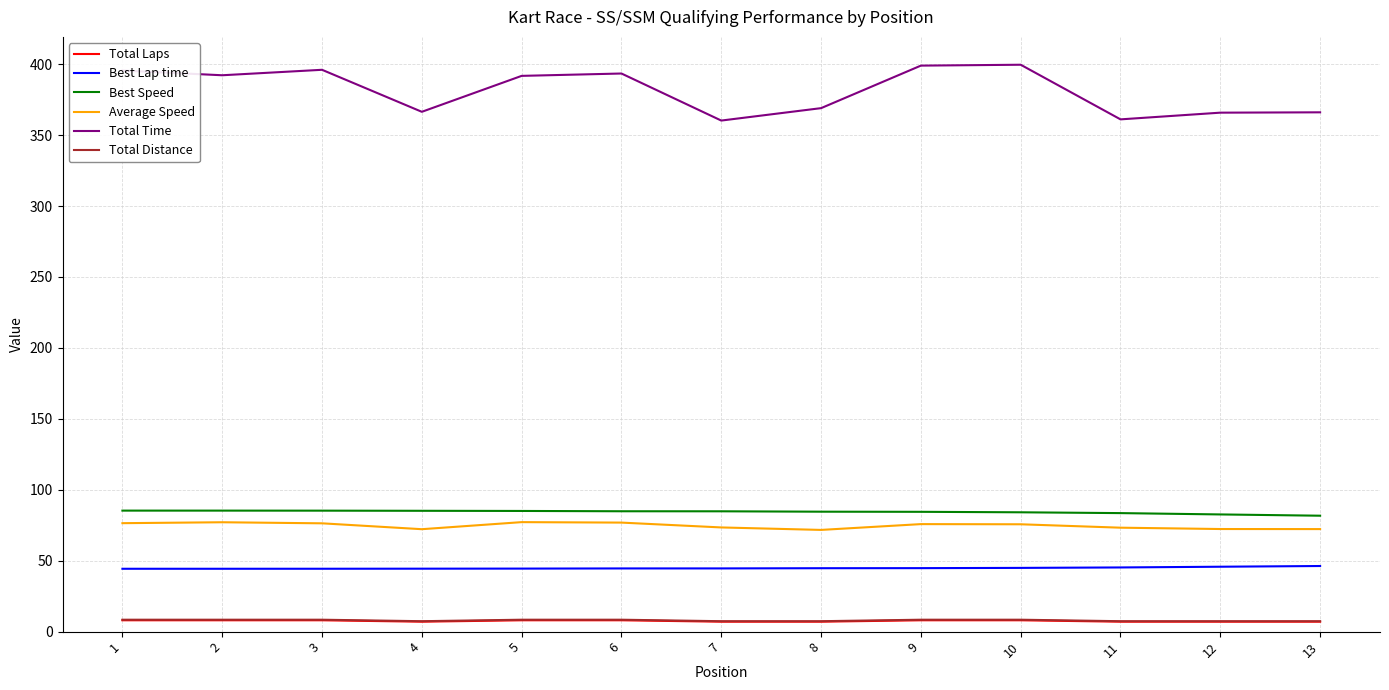

True or false: Best Speed and Average Speed cross at least once.

False